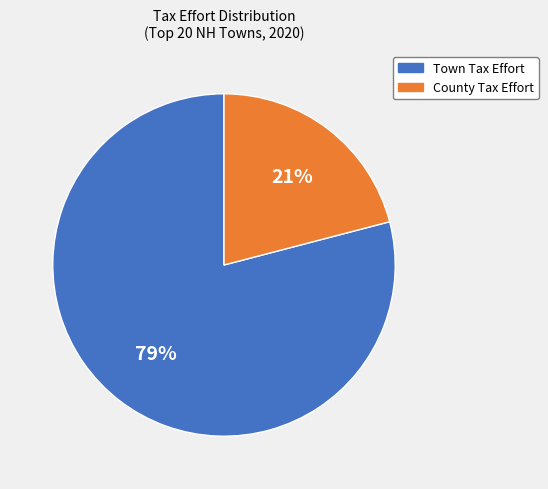

To the nearest percent, what is the difference between the largest and smallest slice percentages?

58%